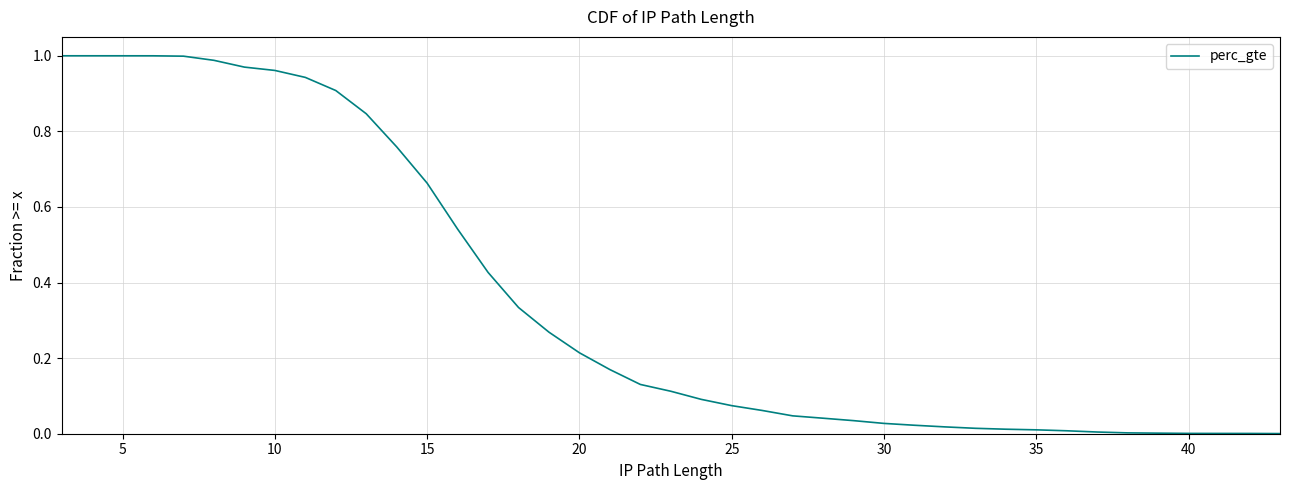

Reading right to left, extract all data points from this chart.

0.0	0.0	0.0	0.0	0.0	0.0	0.0	0.0	0.0	0.0	0.0	0.0	0.0	0.0	0.0	0.0	0.0	0.1	0.1	0.1	0.1	0.1	0.2	0.2	0.3	0.3	0.4	0.5	0.7	0.8	0.8	0.9	0.9	1.0	1.0	1.0	1.0	1.0	1.0	1.0